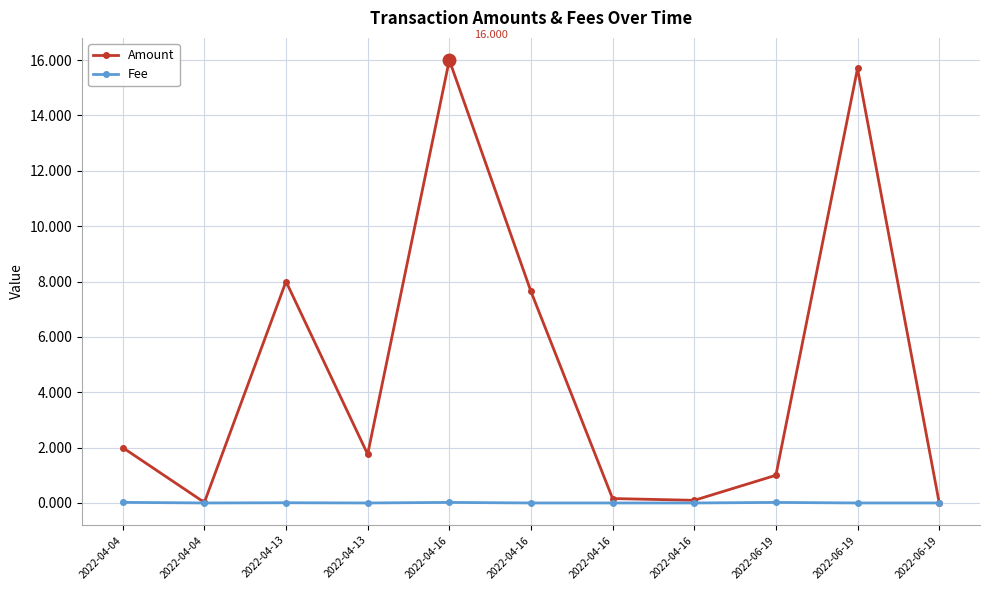

How many lines are shown in the chart?

2